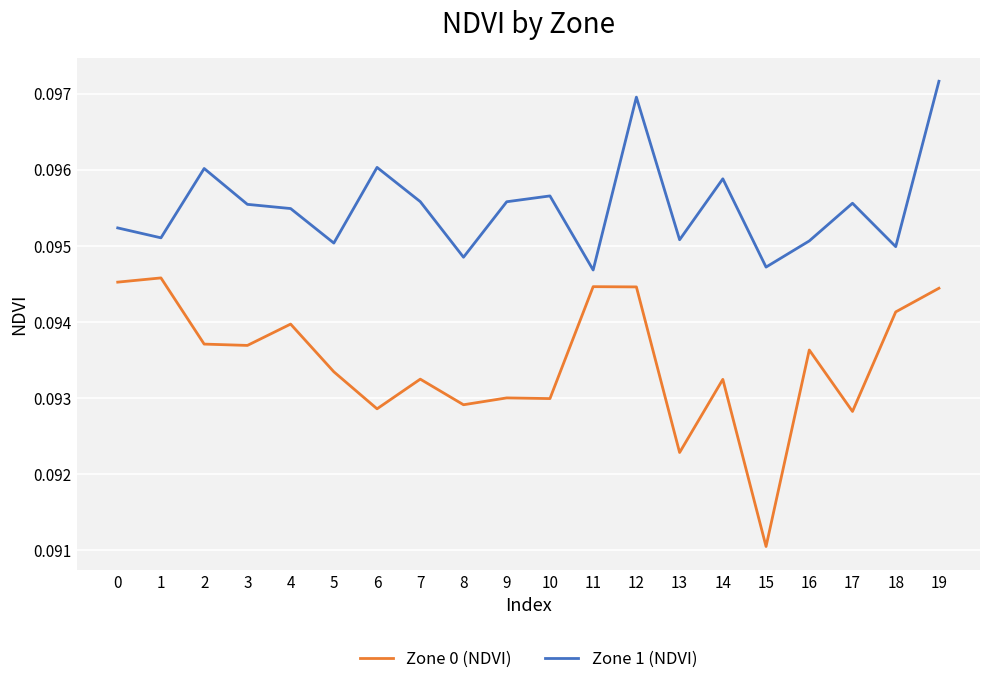

Rank the series at 18 from highest to lowest value.

Zone 1 (NDVI), Zone 0 (NDVI)